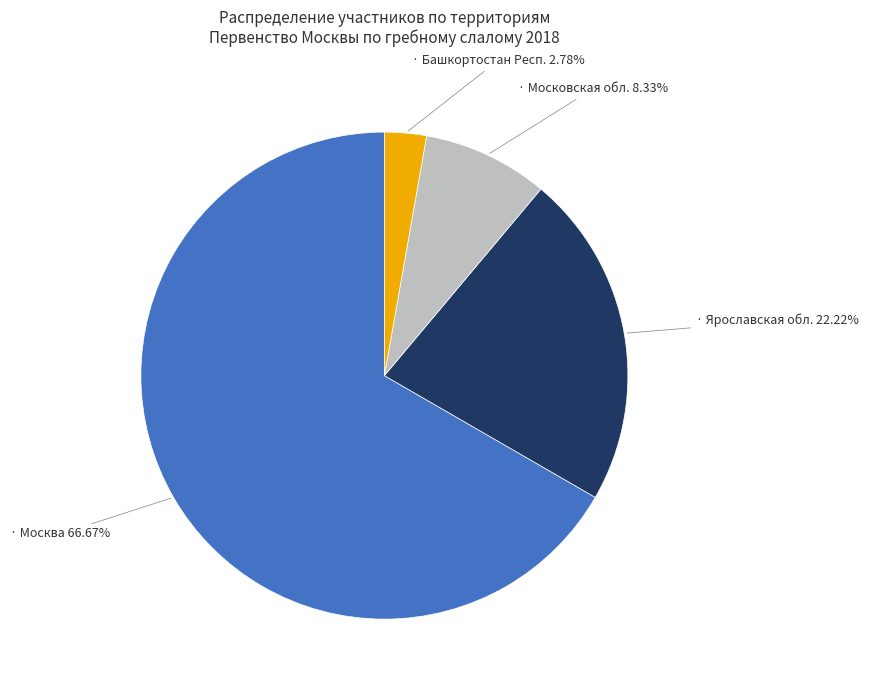

How many slices are in this pie chart?

4